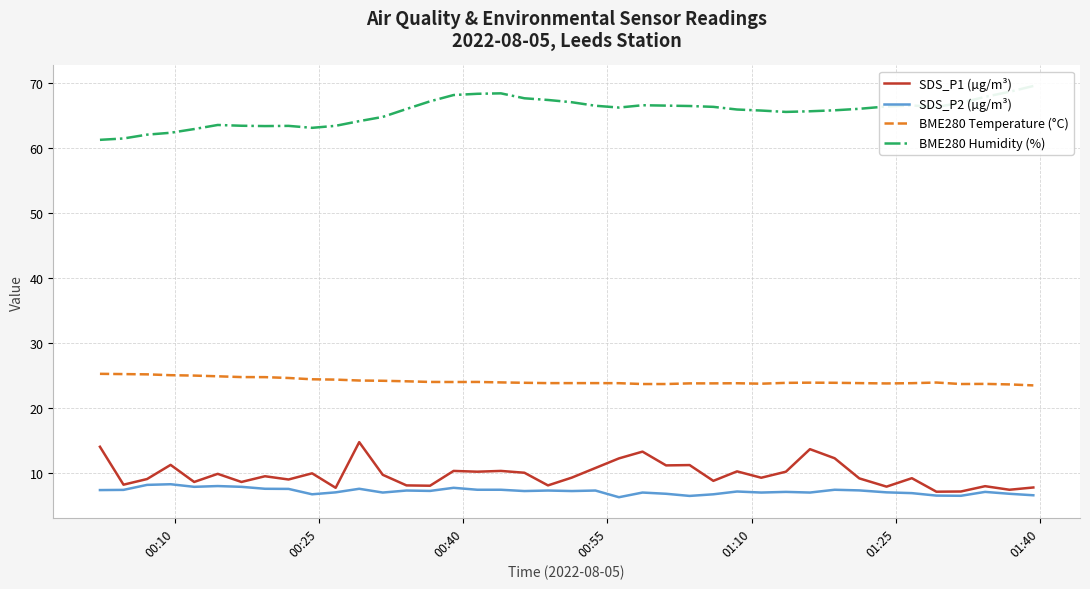

In SDS_P1 (µg/m³), how many points are lower than both neighbors (excluding endpoints)?

14